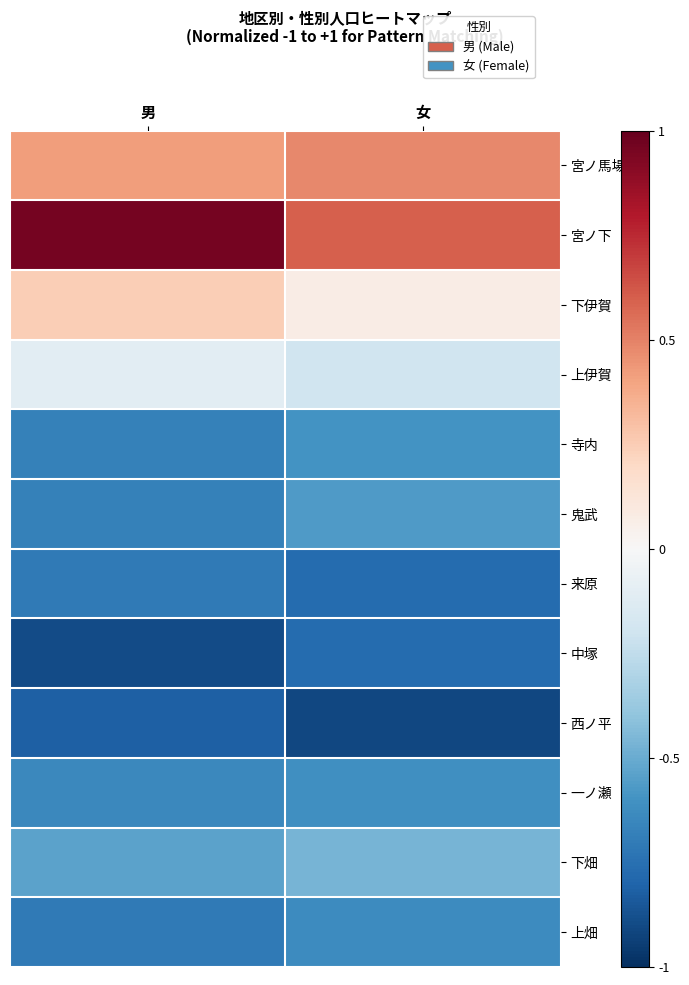

Rank the series by their maximum value, from lowest to highest.

西ノ平, 中塚, 来原, 上畑, 一ノ瀬, 寺内, 鬼武, 下畑, 上伊賀, 下伊賀, 宮ノ馬場, 宮ノ下